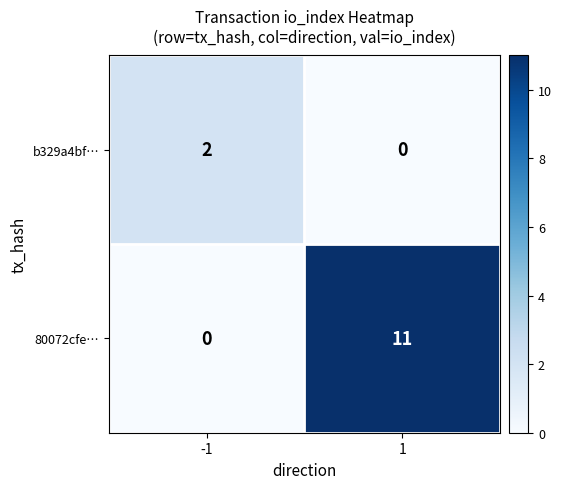

What is the maximum value shown in the chart?

11